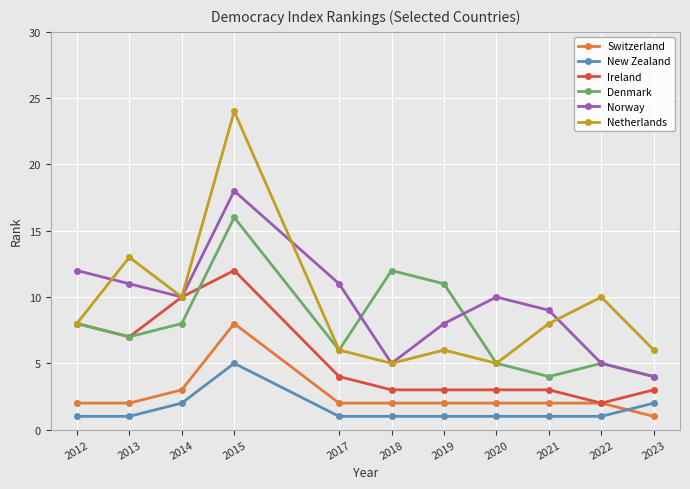

What are all the series names shown in the legend?

Switzerland, New Zealand, Ireland, Denmark, Norway, Netherlands